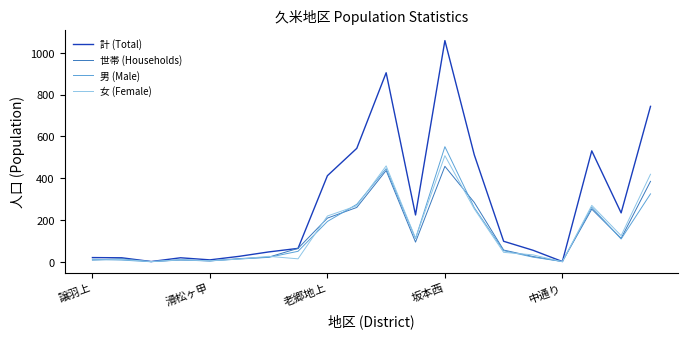

Which series has the largest range (max minus min)?

計 (Total)